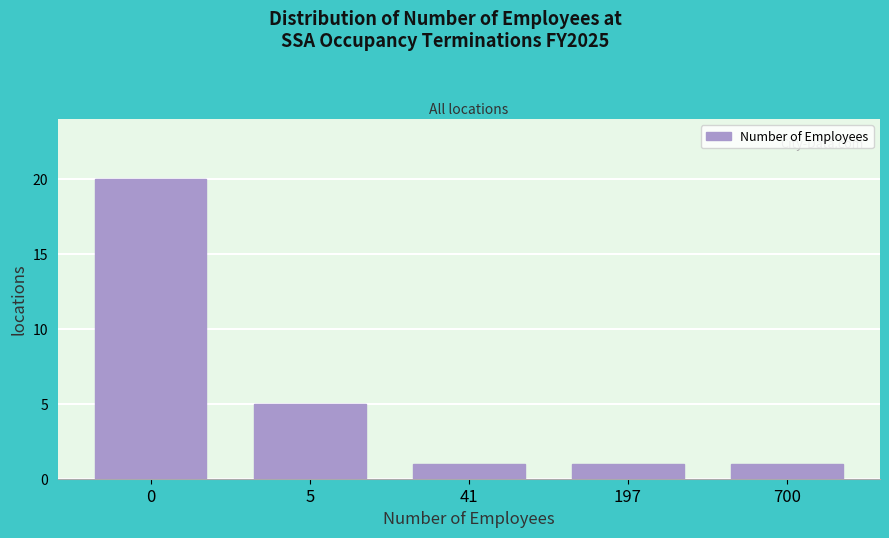

Reading right to left, extract all data points from this chart.

1	1	1	5	20